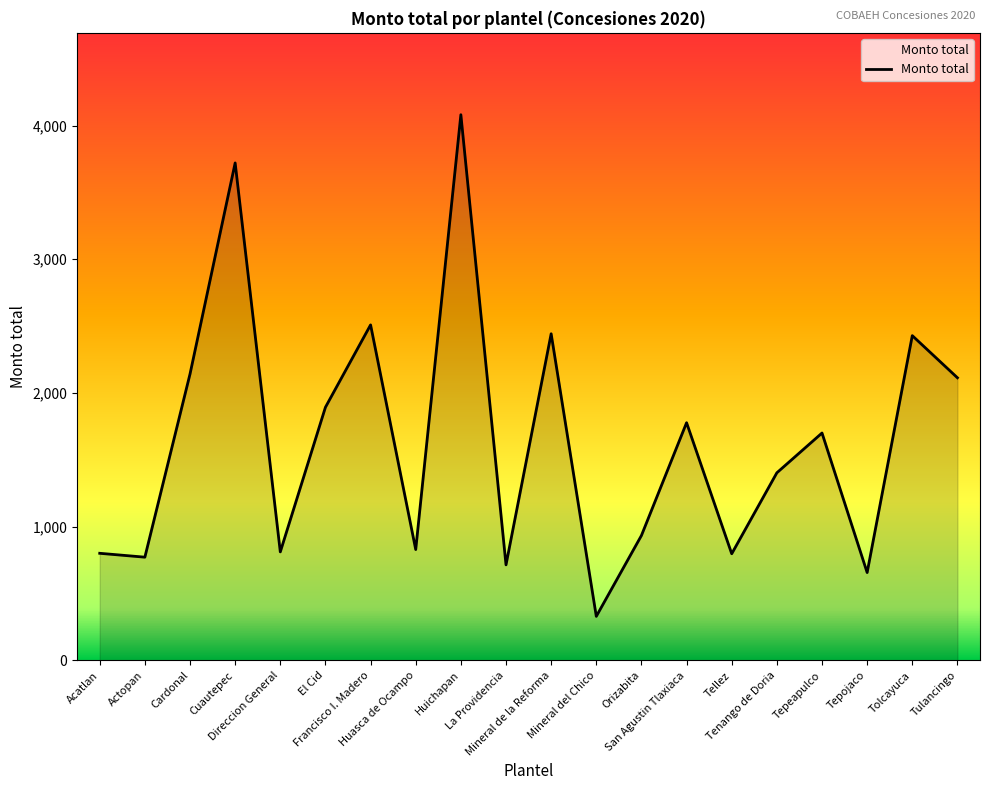

How many categories are shown in the chart?

20